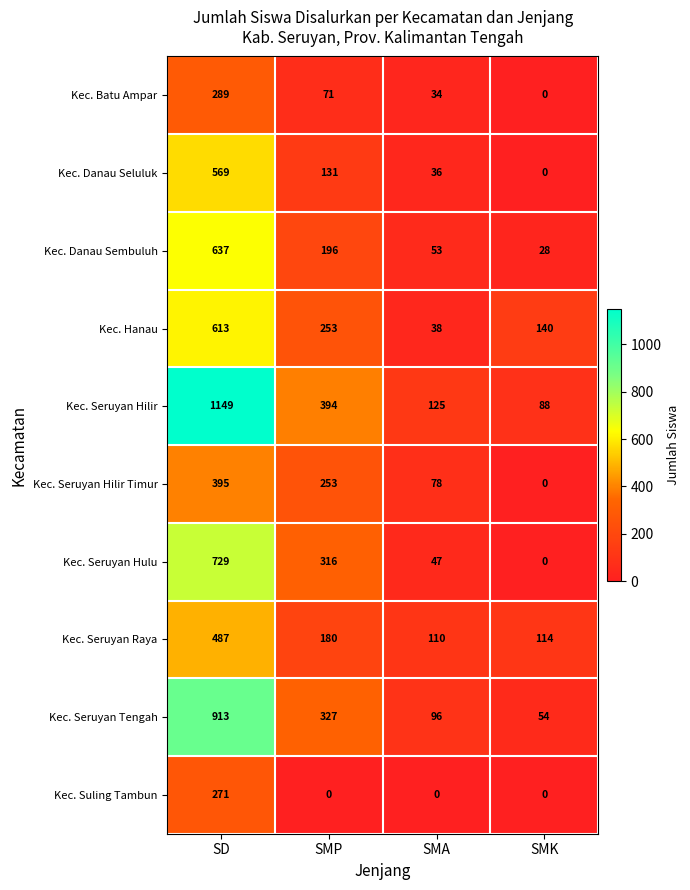

At how many categories does at least one series exceed 507?

1